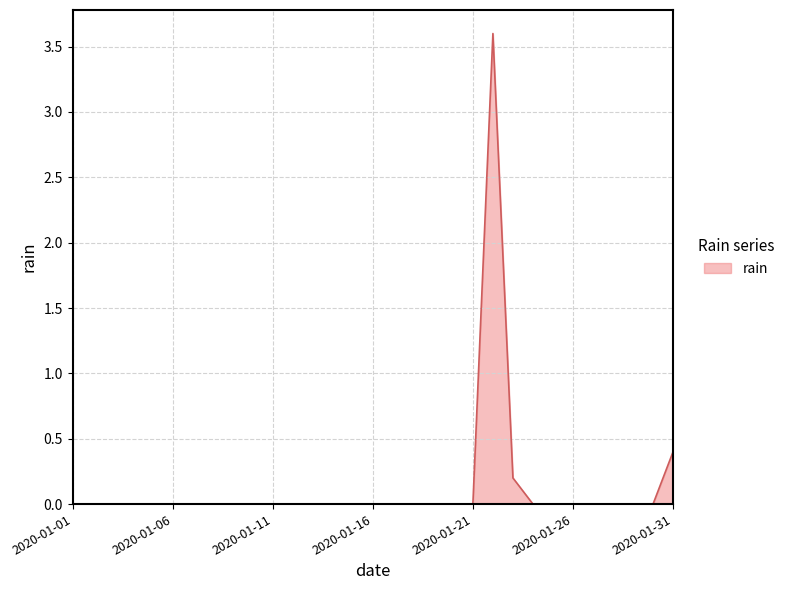

Reading right to left, what are all the values shown in this chart?

0.4	0.0	0.0	0.0	0.0	0.0	0.0	0.0	0.2	3.6	0.0	0.0	0.0	0.0	0.0	0.0	0.0	0.0	0.0	0.0	0.0	0.0	0.0	0.0	0.0	0.0	0.0	0.0	0.0	0.0	0.0